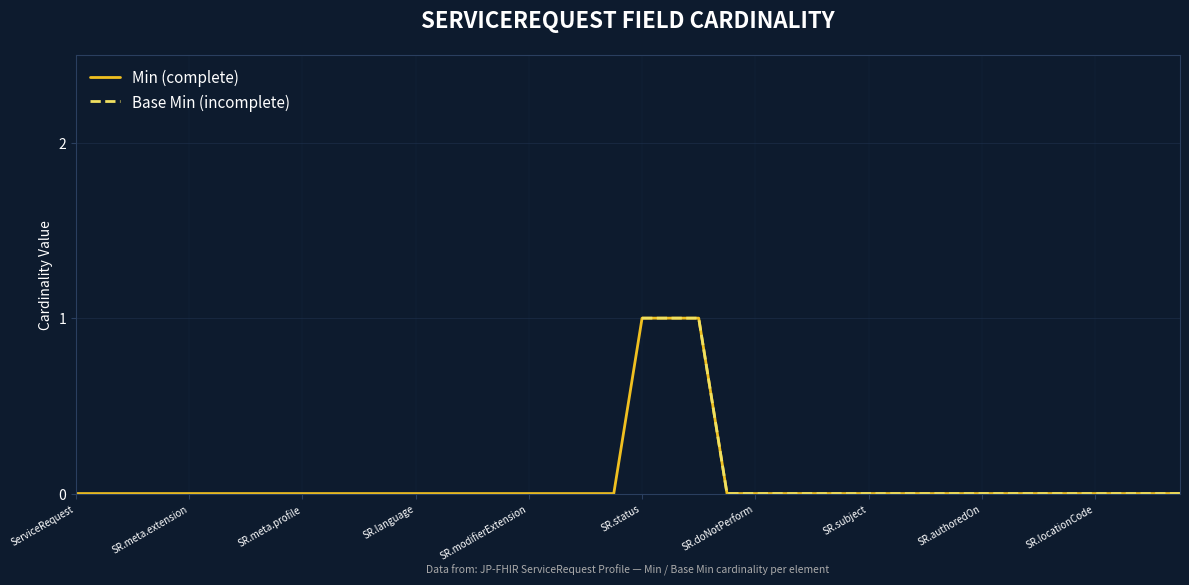

Which label corresponds to the largest value in the chart?

SR.status